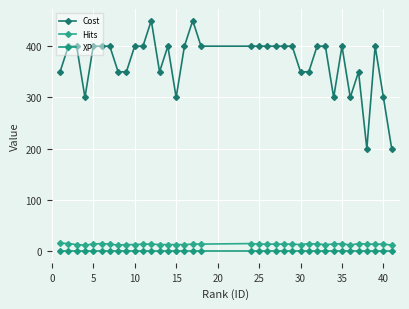

How many lines are shown in the chart?

3